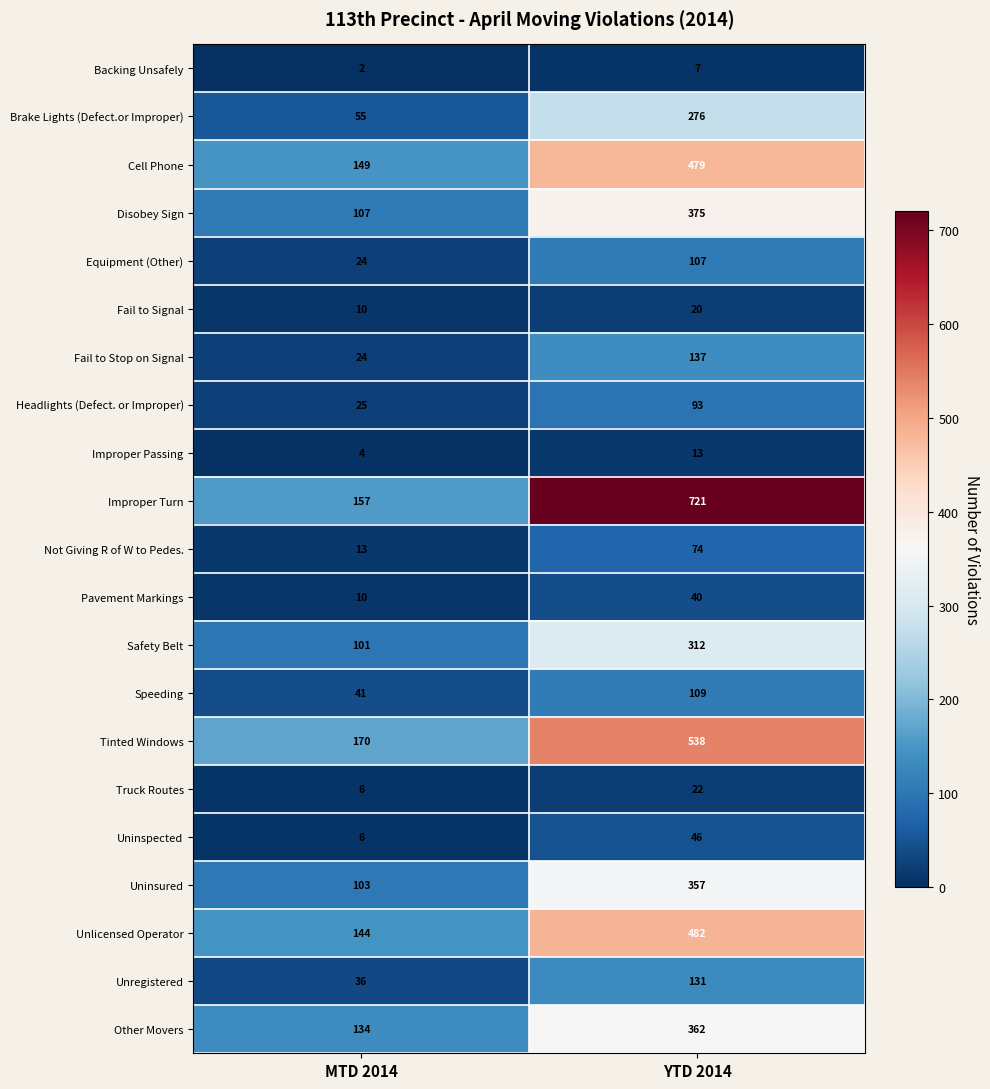

What is the minimum value for Uninspected?

6